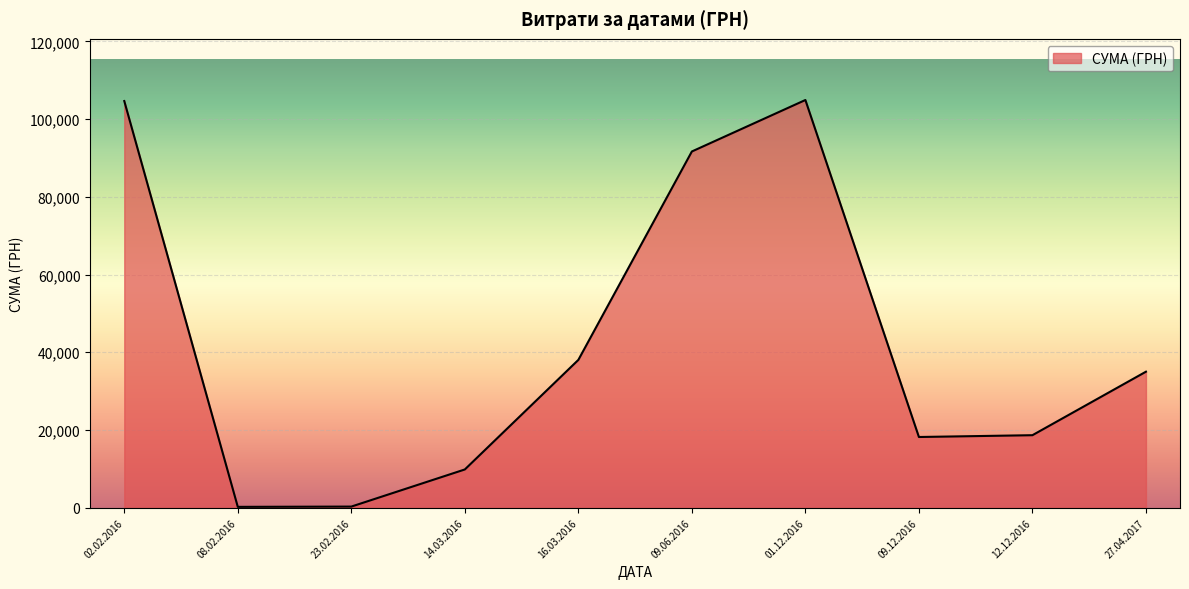

Which has a higher value, 16.03.2016 or 01.12.2016?

01.12.2016